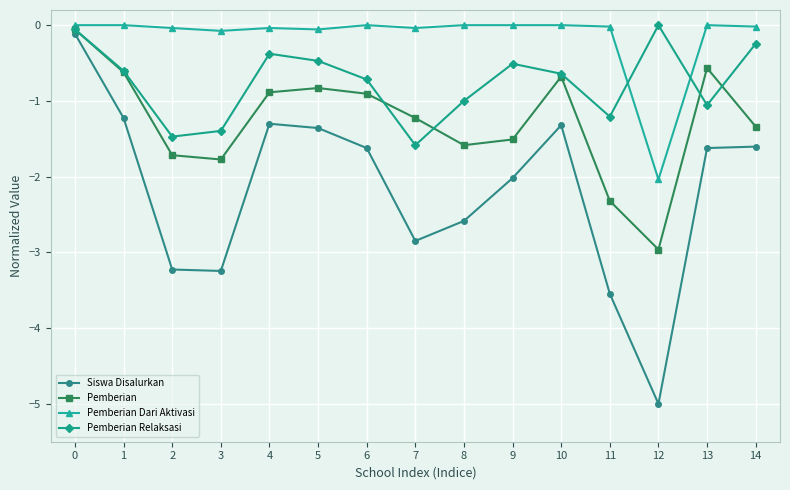

In Pemberian Relaksasi, how many points are higher than both neighbors (excluding endpoints)?

3